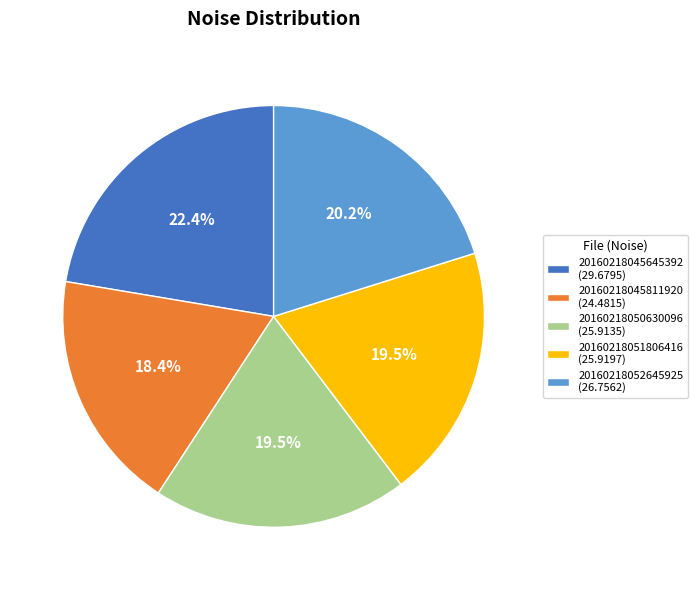

How many segments does this pie chart have?

5